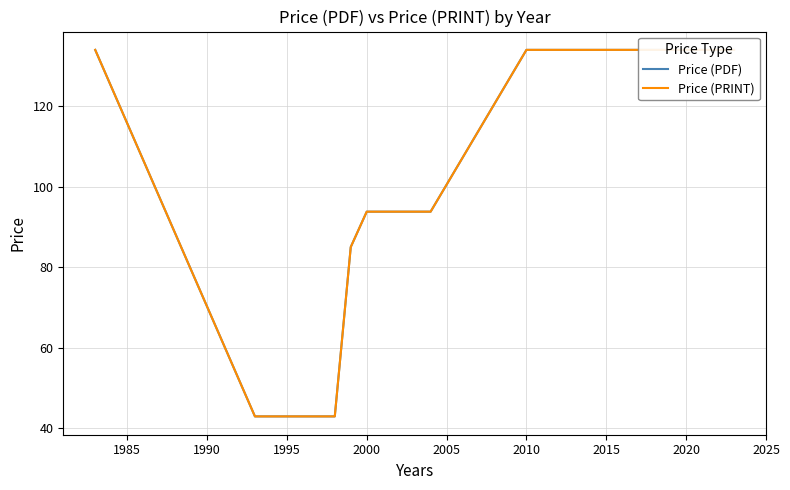

Between 1990 and 2020, which series saw the biggest shift?

Price (PDF)